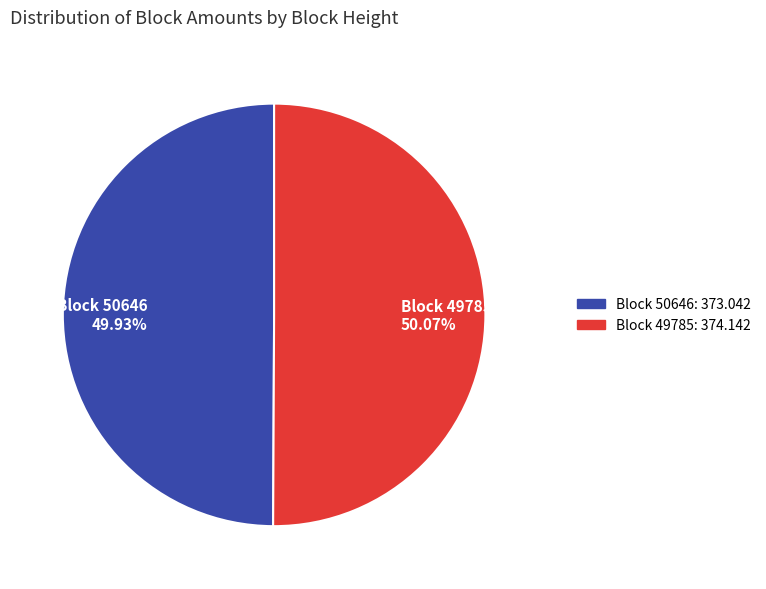

How many segments does this pie chart have?

2